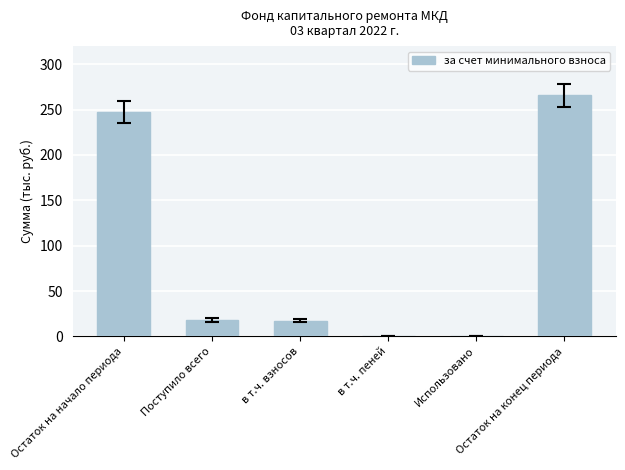

The value at в т.ч. взносов is 17.4. True or false?

True